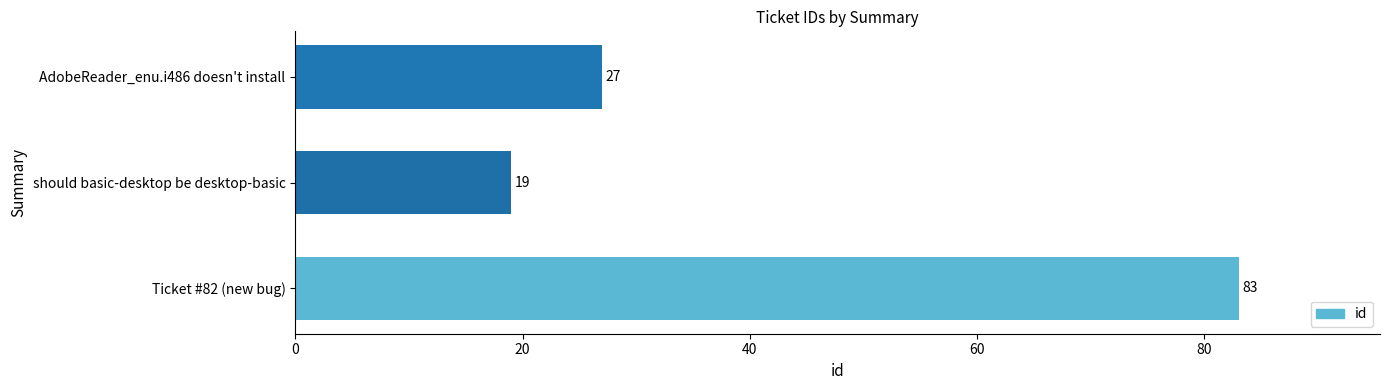

How many values are between 19 and 83?

3